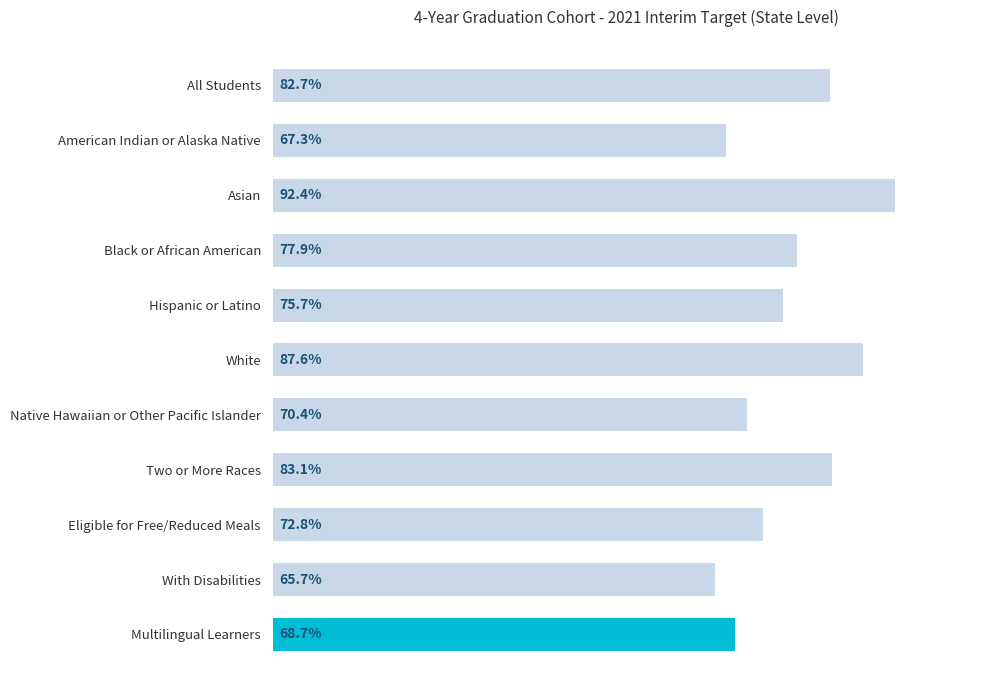

Are the bars horizontal?

Yes